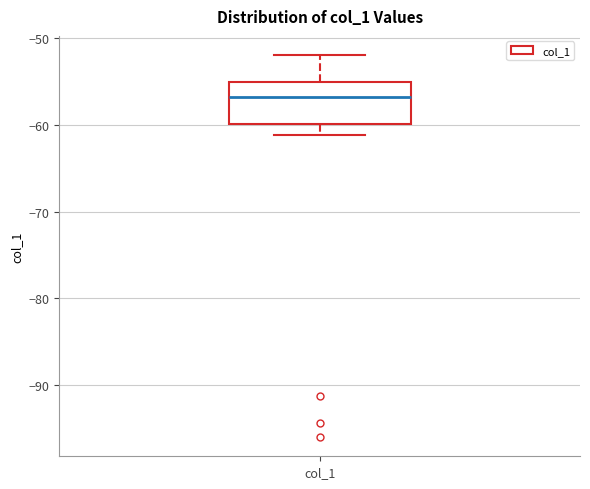

Read this box plot against the y-axis: the position of the median line, the range covered by the box, and the ends of both whiskers. The values are not printed on the chart, so give them approximately, as read against the axis.

median -57, box -60 to -55, whiskers -61 to -52